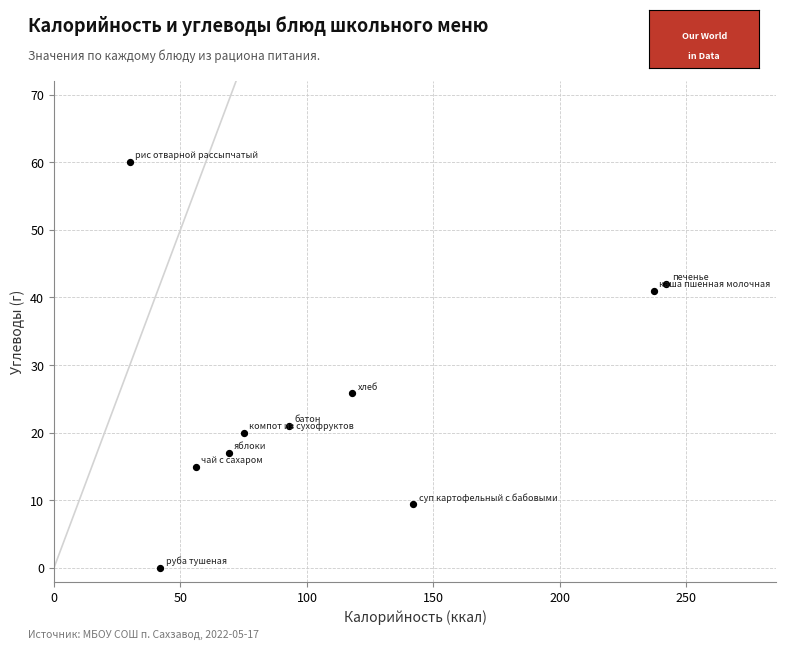

What Y value in the scatter plot is closest to 30?

25.8